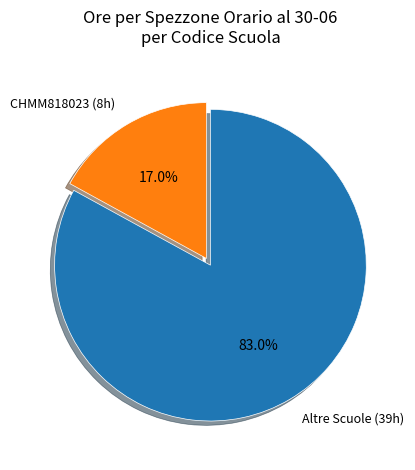

Combined, do CHMM818023 (8h) and Altre Scuole (39h) account for over 50%?

Yes